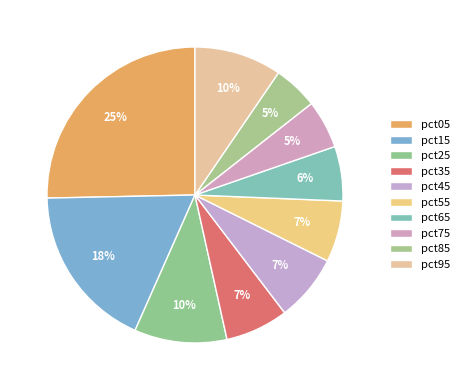

The pct25 slice represents 10% of the pie. True or false?

True